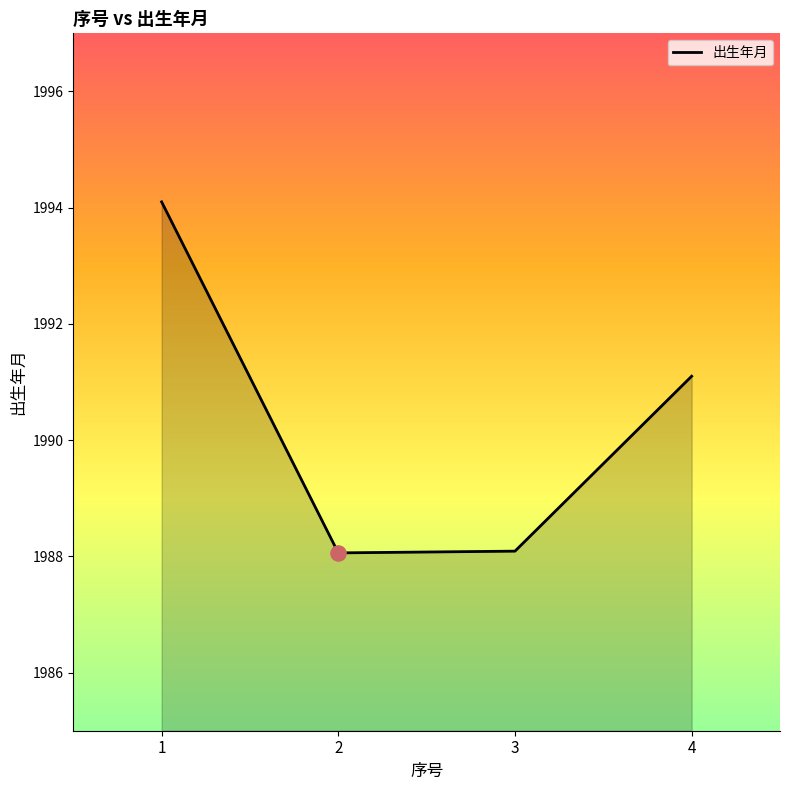

Between 3 and 4, which is larger?

4